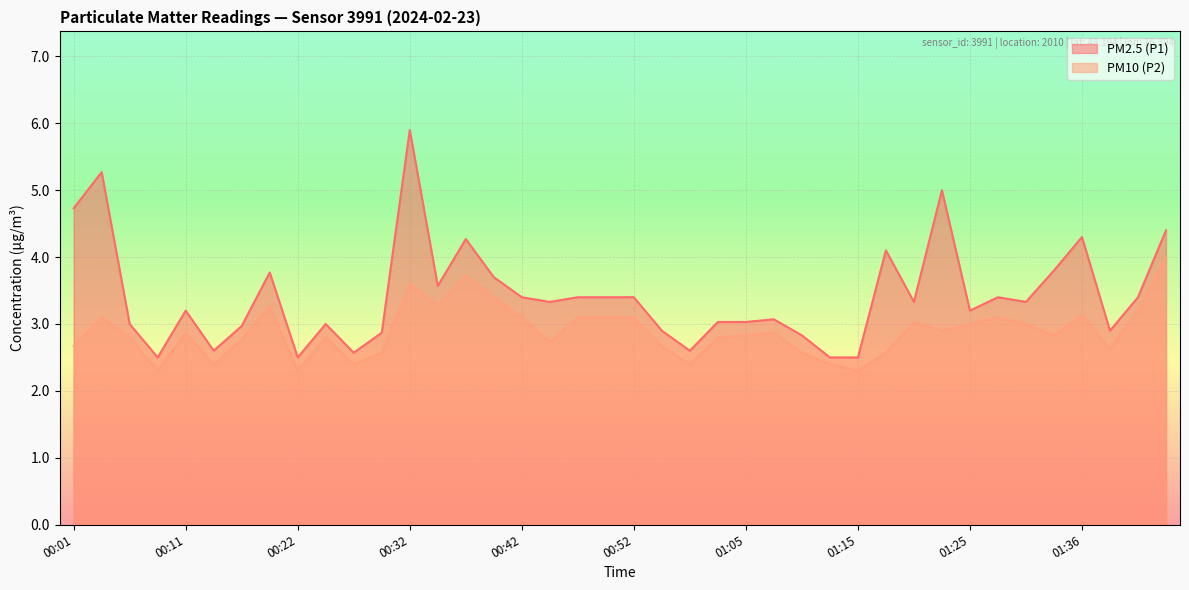

True or false: PM10 (P2) has a value of 4.4 at 01:10.

False